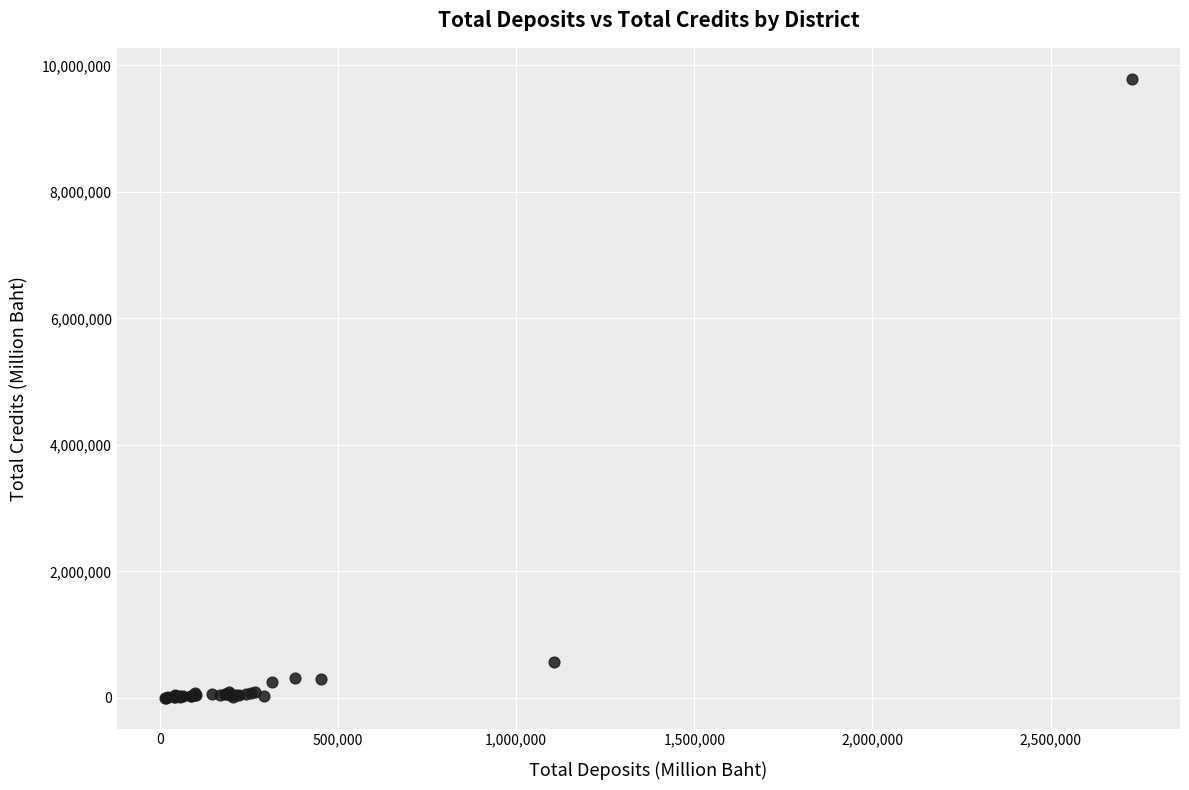

What Y value in the scatter plot is closest to 4896932?

574493